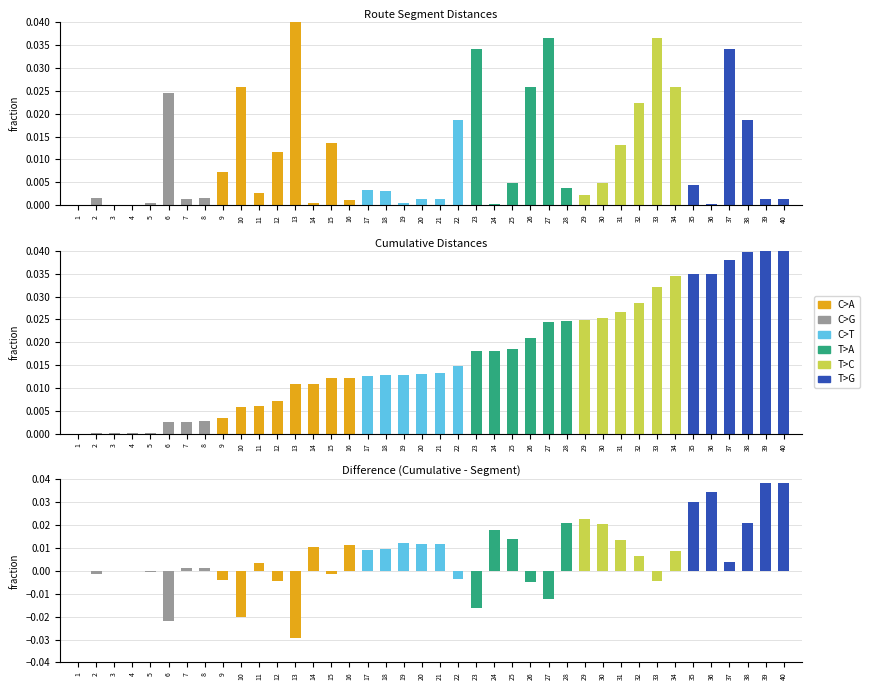

What is the sum of all col_4 (cumulative) values?

0.7